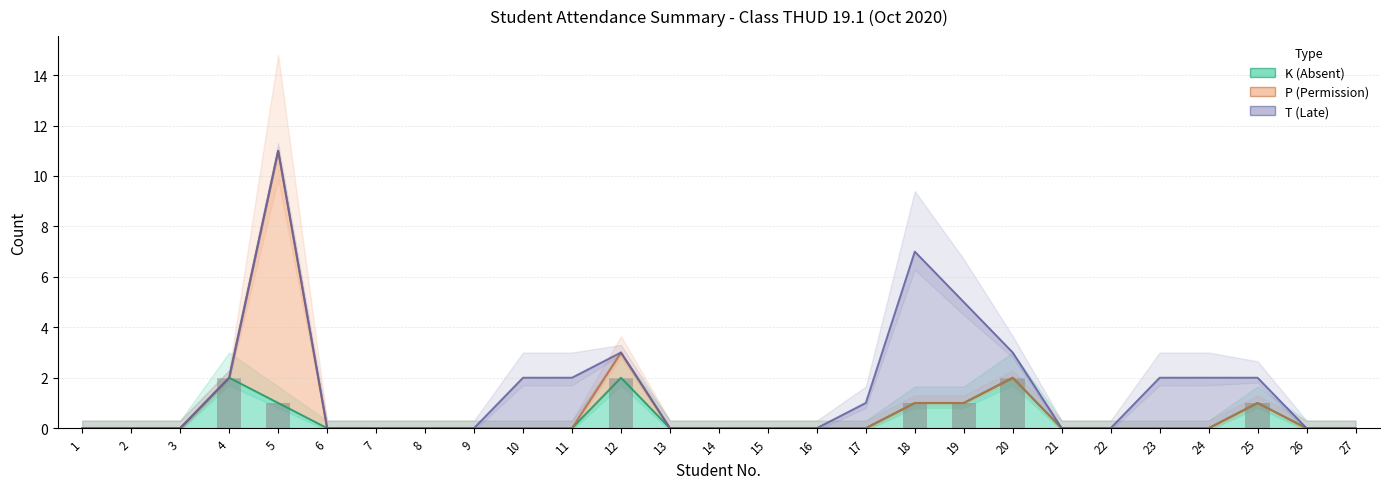

How many bars are there in total?

81